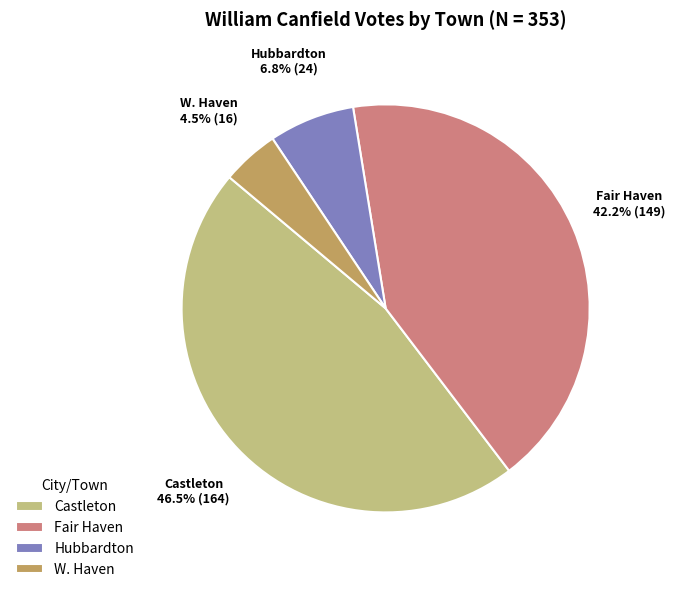

Rank the categories by value from highest to lowest.

Castleton, Fair Haven, Hubbardton, W. Haven